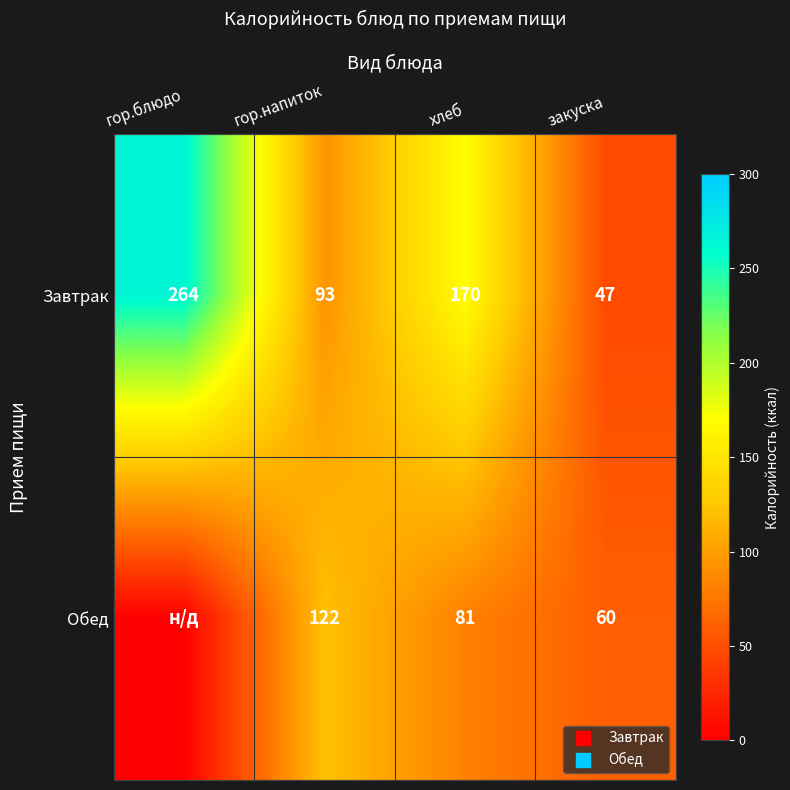

Which has a higher value, хлеб or гор.блюдо?

гор.блюдо